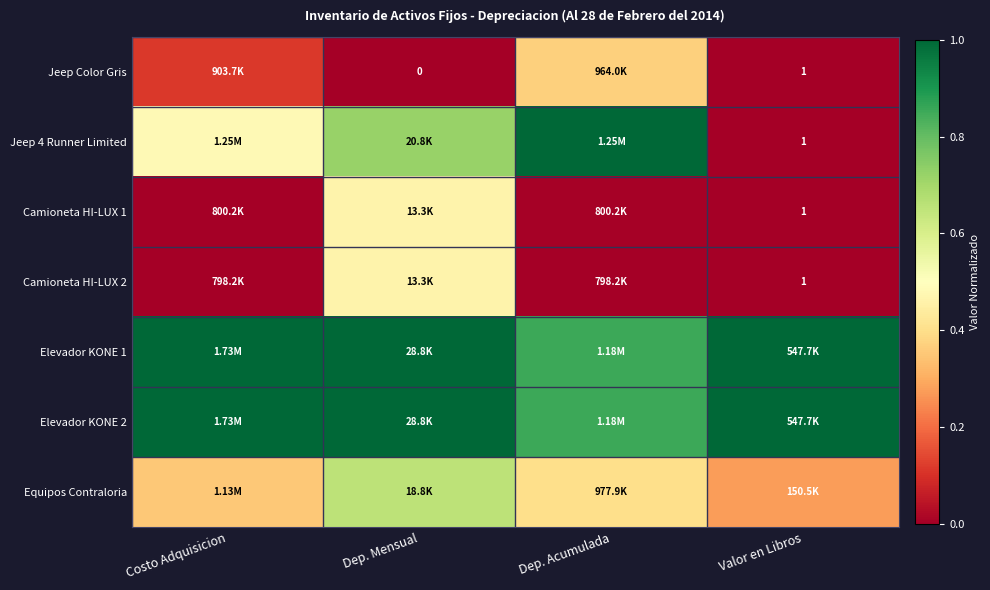

True or false: Elevador KONE 2 has a value of 1.0 at Costo Adquisicion.

True